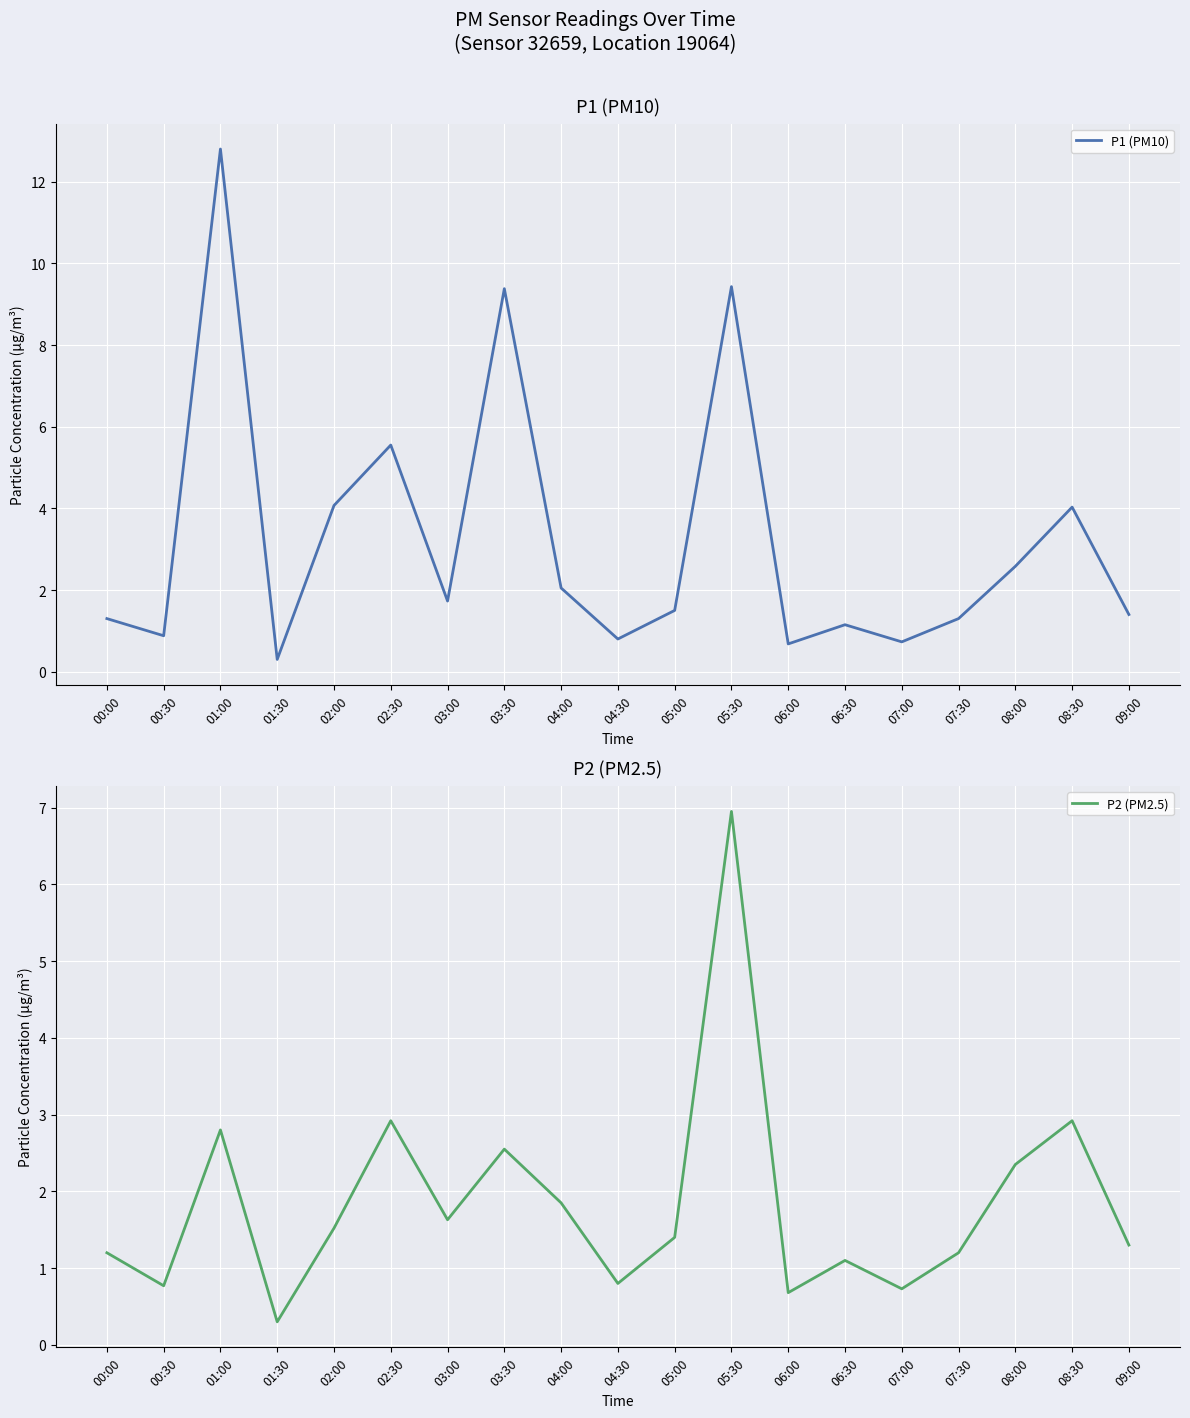

Reading left to right, transcribe all the data shown in this chart.

P1 (PM10): 1.3	0.9	12.8	0.3	4.1	5.5	1.7	9.4	2.0	0.8	1.5	9.4	0.7	1.1	0.7	1.3	2.6	4.0	1.4
P2 (PM2.5): 1.2	0.8	2.8	0.3	1.5	2.9	1.6	2.5	1.9	0.8	1.4	7.0	0.7	1.1	0.7	1.2	2.4	2.9	1.3